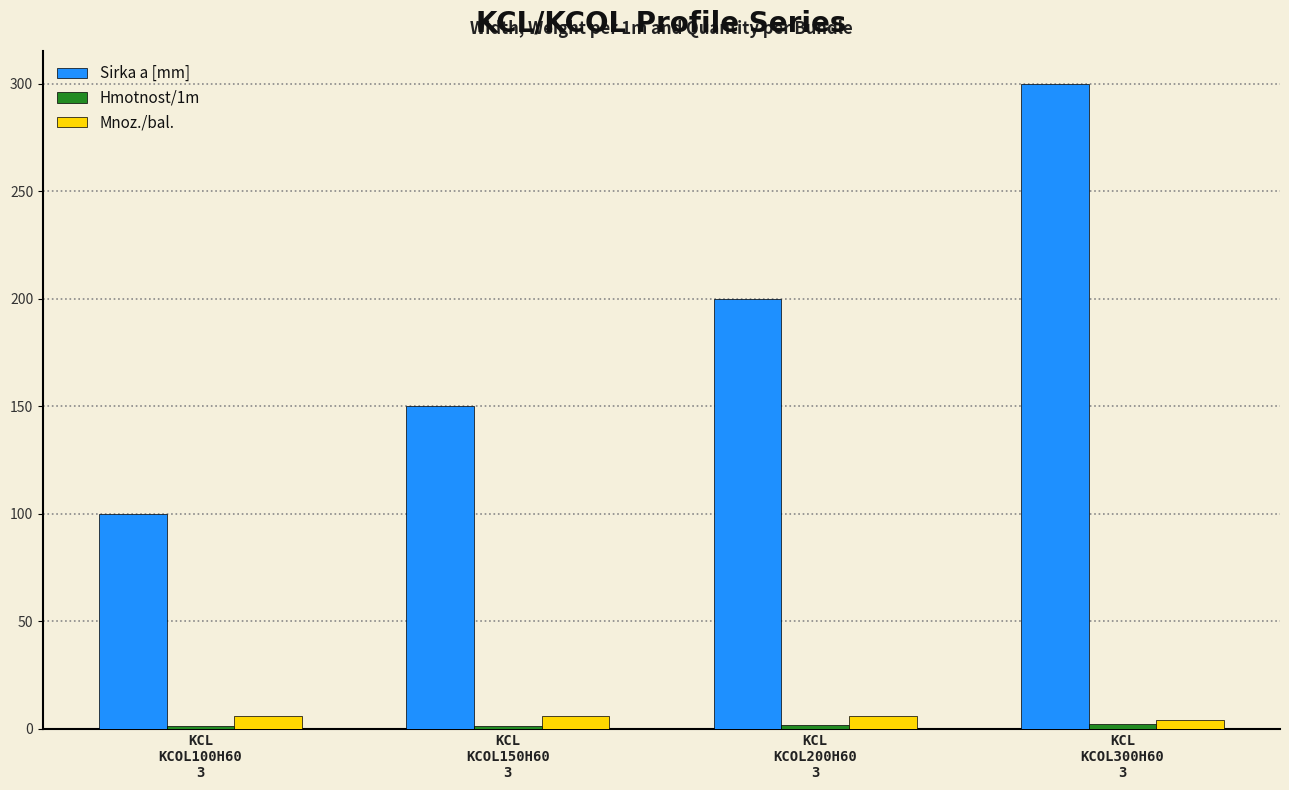

What is the value of the Sirka a [mm] bar at the 2nd from the left?

150.0